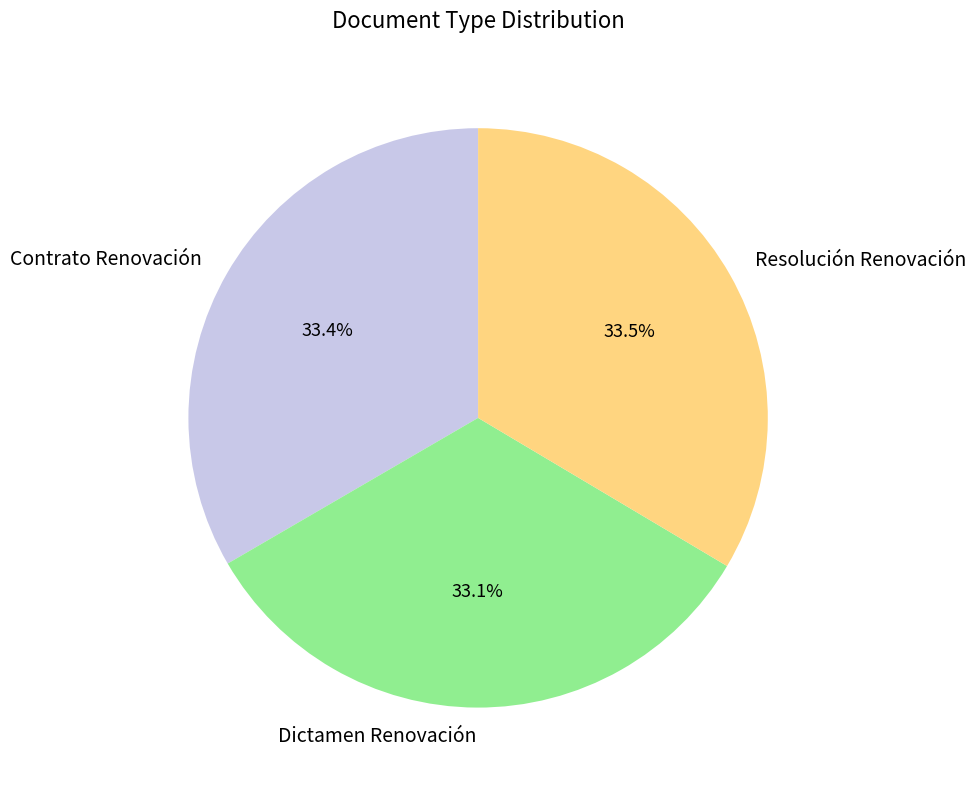

Do Contrato Renovación and Resolución Renovación together represent more than half of the pie?

Yes